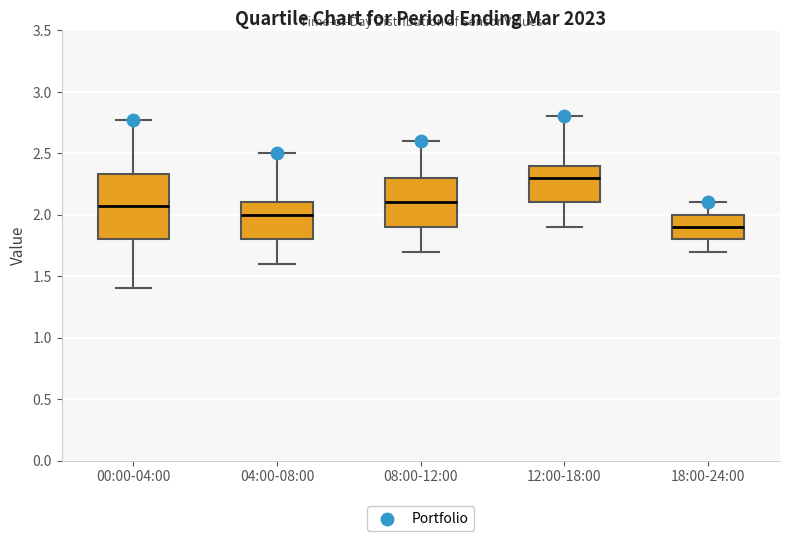

Reading left to right, read every box against the y-axis: the position of its median line, the range the box covers, and the ends of its whiskers. The values are not printed on the chart, so give them approximately, as read against the axis.

00:00-04:00: median 2.05, box 1.80 to 2.35, whiskers 1.40 to 2.75
04:00-08:00: median 2.00, box 1.80 to 2.10, whiskers 1.60 to 2.50
08:00-12:00: median 2.10, box 1.90 to 2.30, whiskers 1.70 to 2.60
12:00-18:00: median 2.30, box 2.10 to 2.40, whiskers 1.90 to 2.80
18:00-24:00: median 1.90, box 1.80 to 2.00, whiskers 1.70 to 2.10